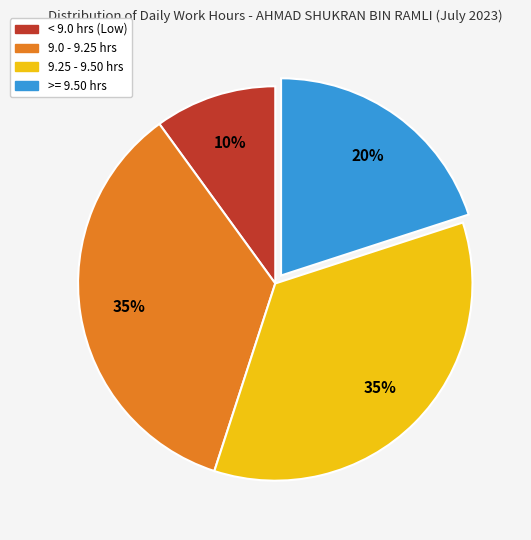

How many segments does this pie chart have?

4